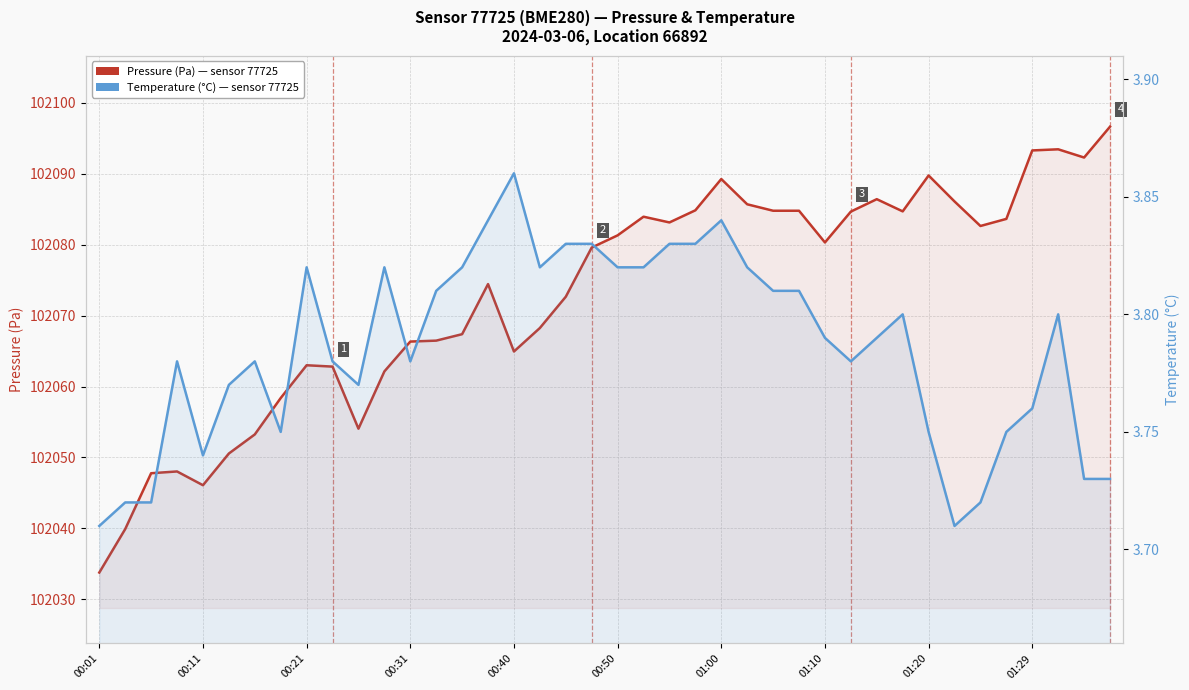

In Pressure (Pa), how many points are lower than both neighbors (excluding endpoints)?

8